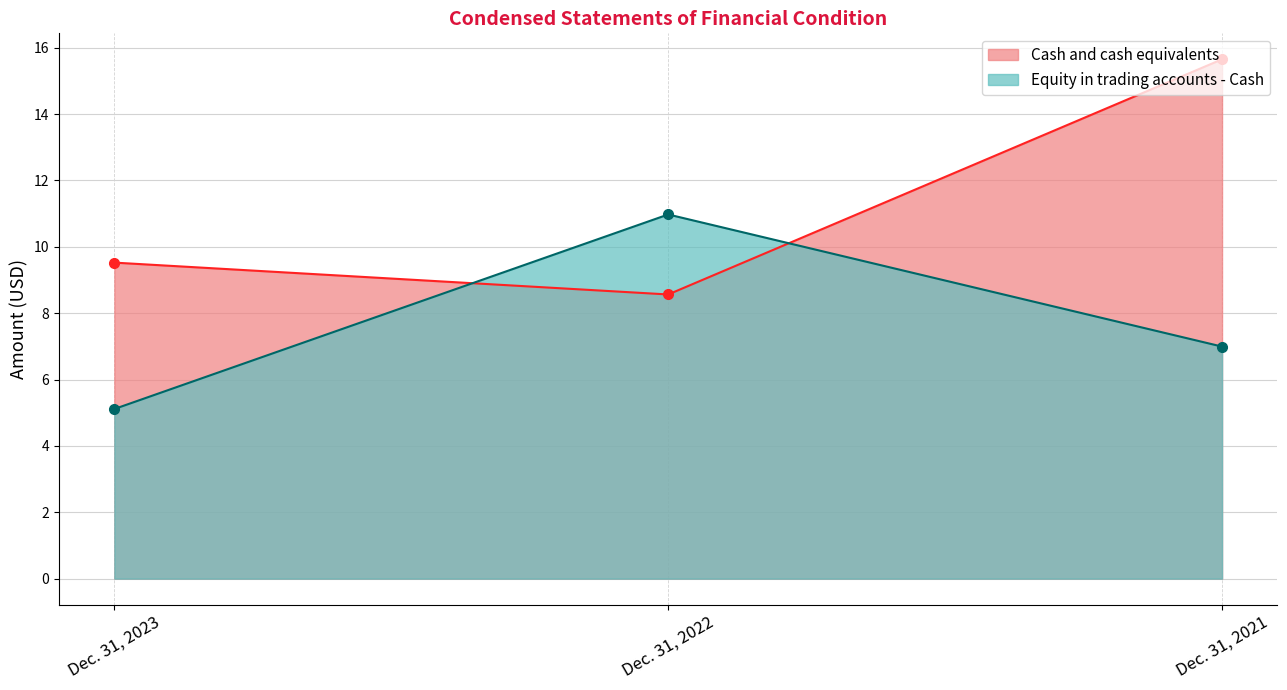

What is the minimum value for Cash and cash equivalents?

8.6